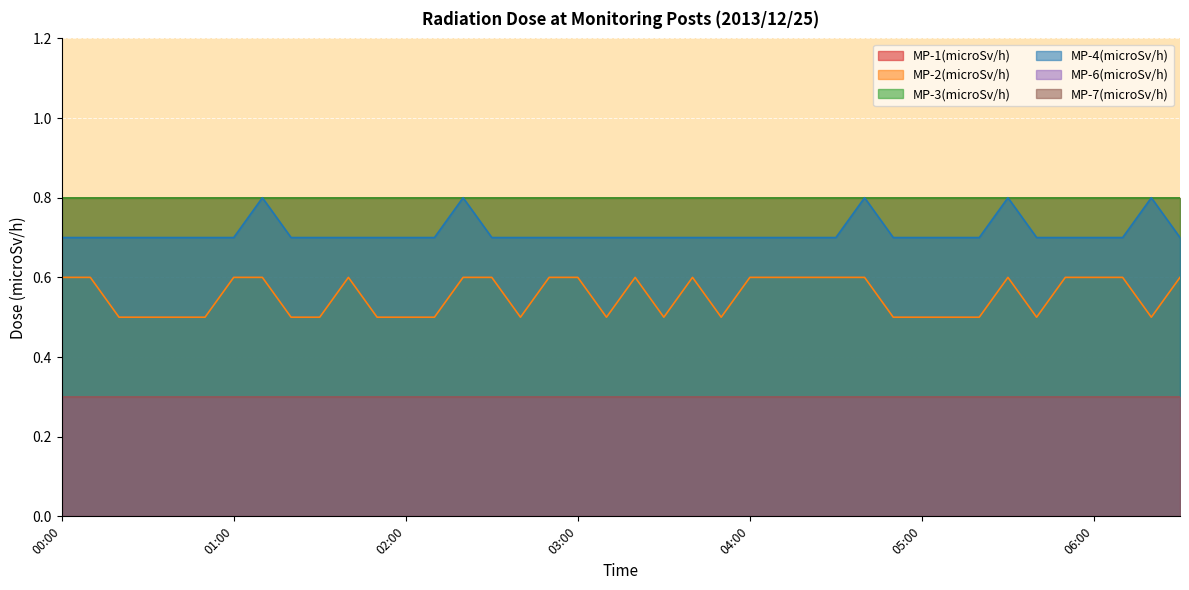

At which label does MP-4(microSv/h) reach its minimum?

00:00